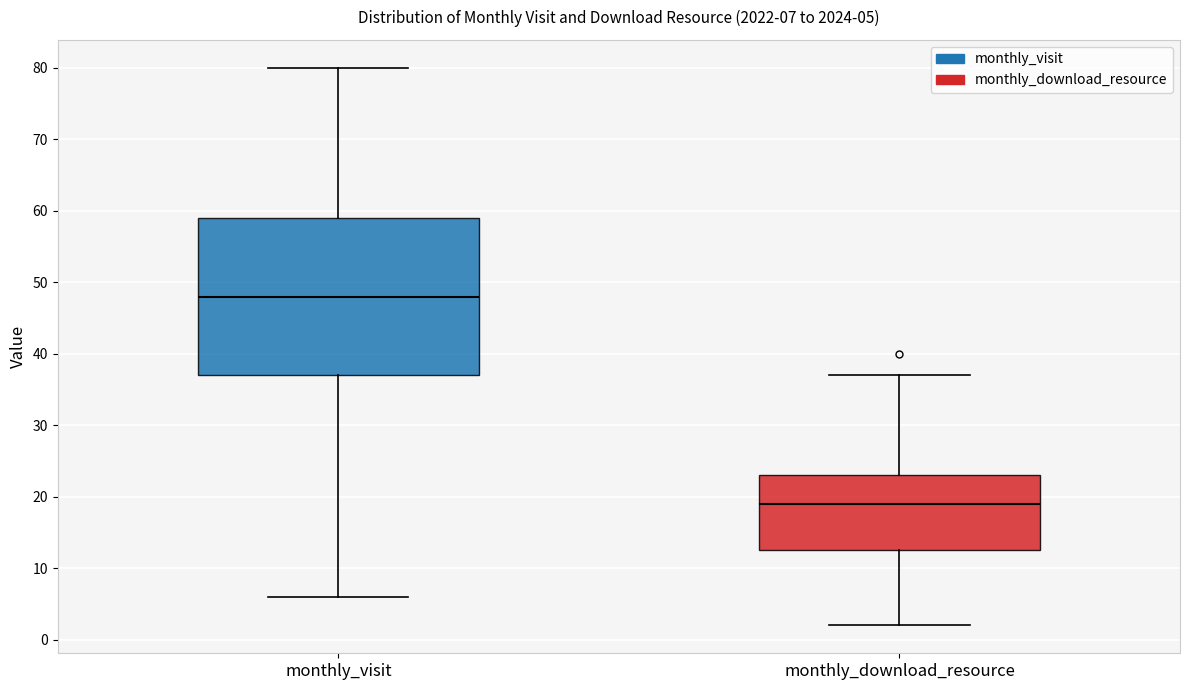

Which box is the tallest, from its lower edge to its upper edge?

monthly_visit